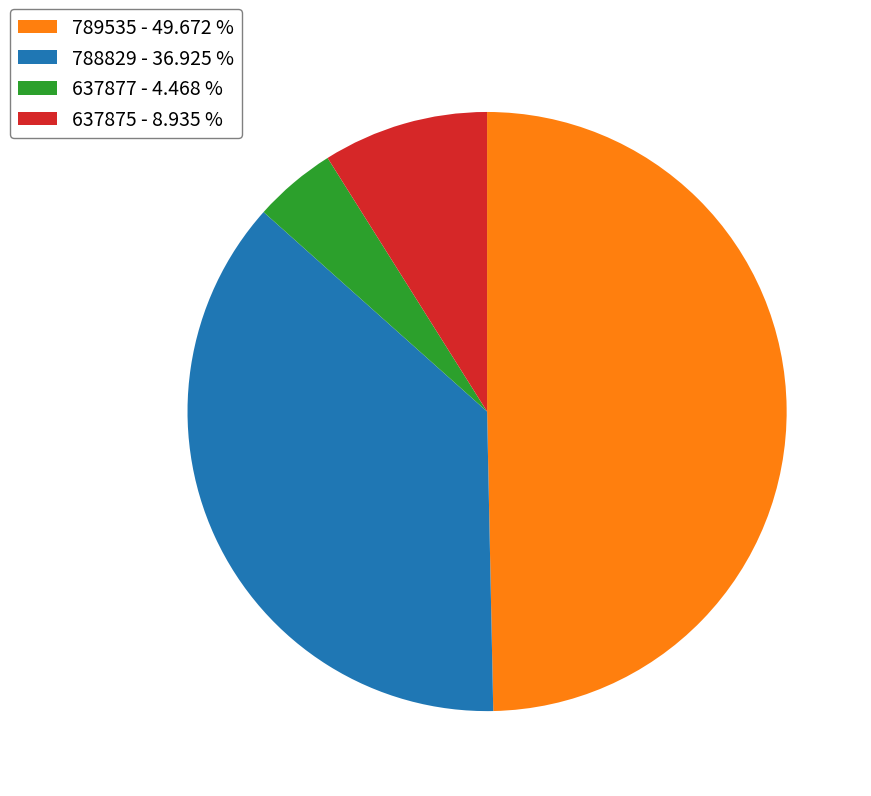

How many slices are in this pie chart?

4